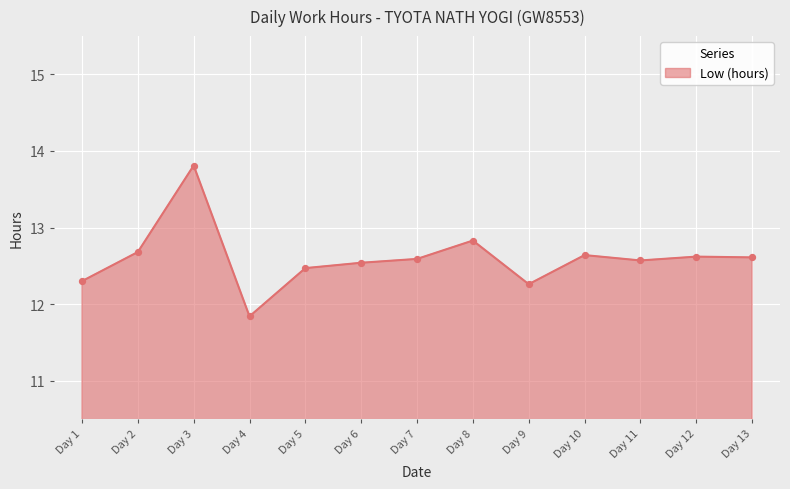

What is the ratio of the value at Day 9 to the value at Day 6?

1.0